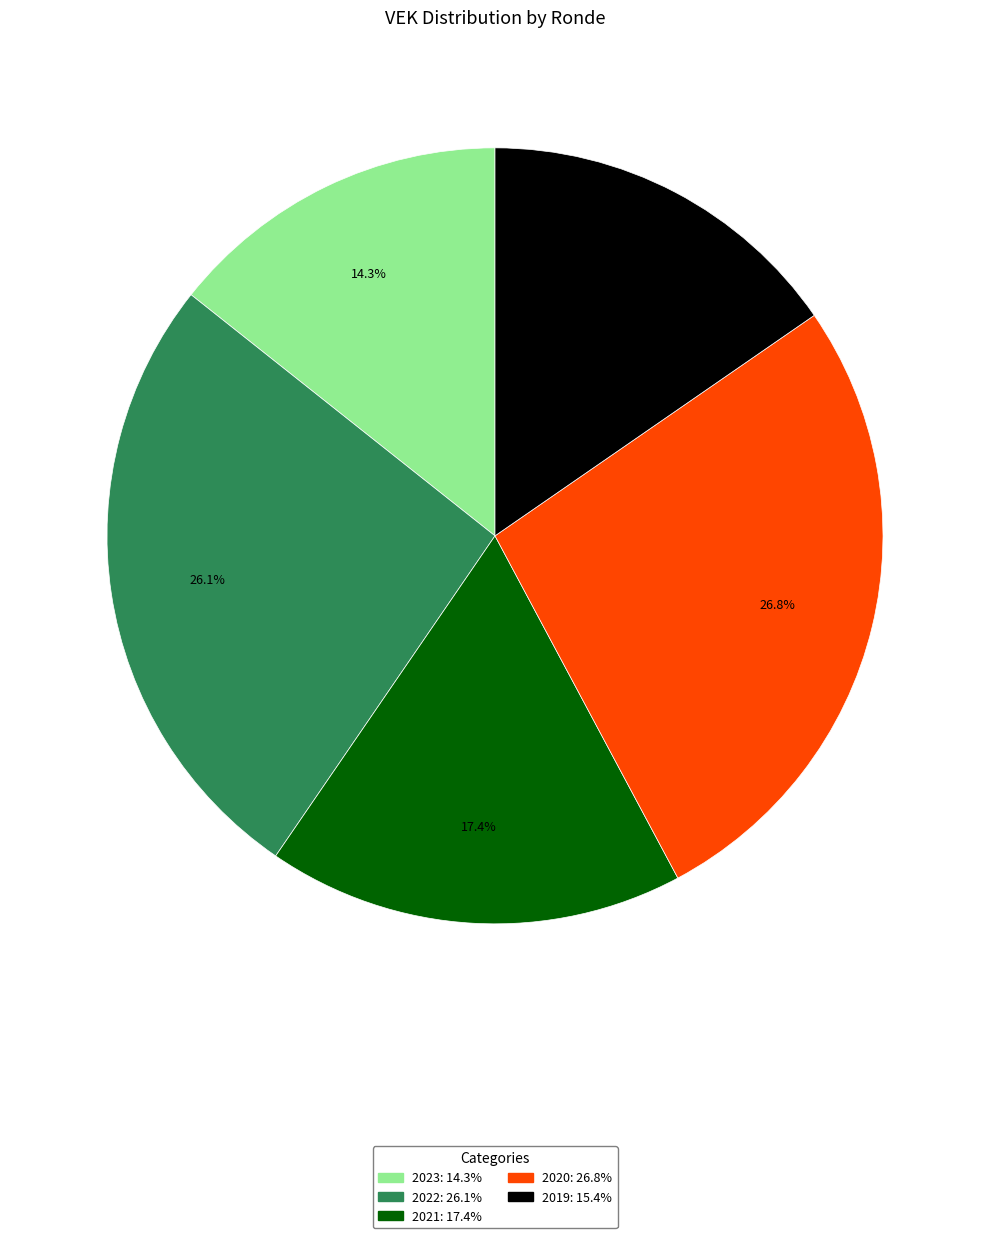

To the nearest percent, what is the average slice percentage?

20%